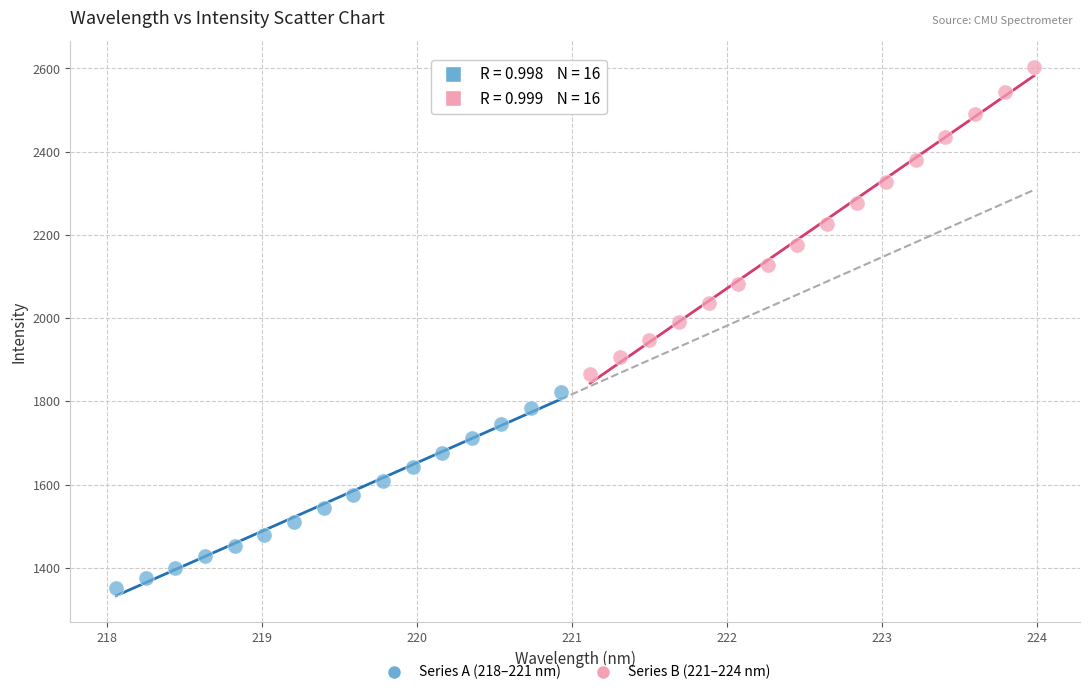

Which series reaches the maximum Y coordinate?

Series B (221–224 nm)